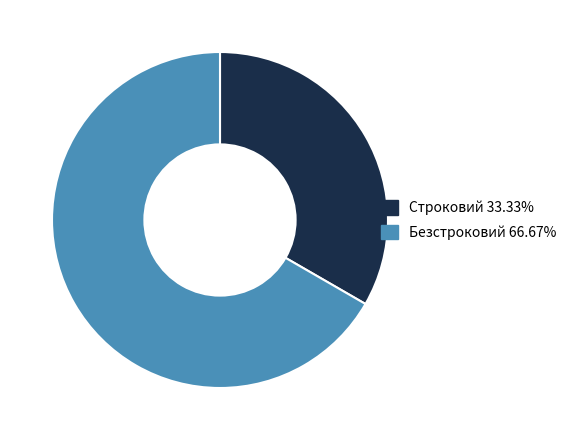

Is it true that Безстроковий is 67% of the pie?

True